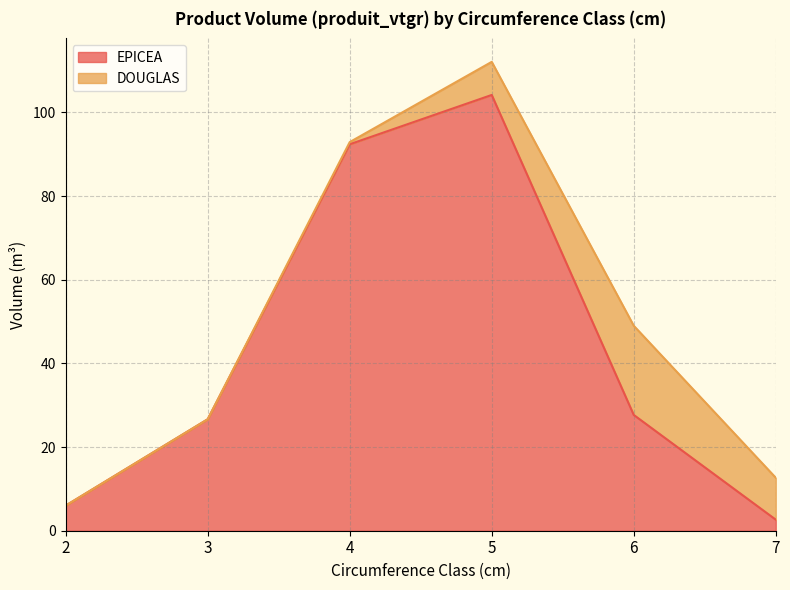

Reading left to right, what are all the values shown in this chart?

2=6.0	3=26.6	4=92.4	5=104.2	6=27.7	7=2.6